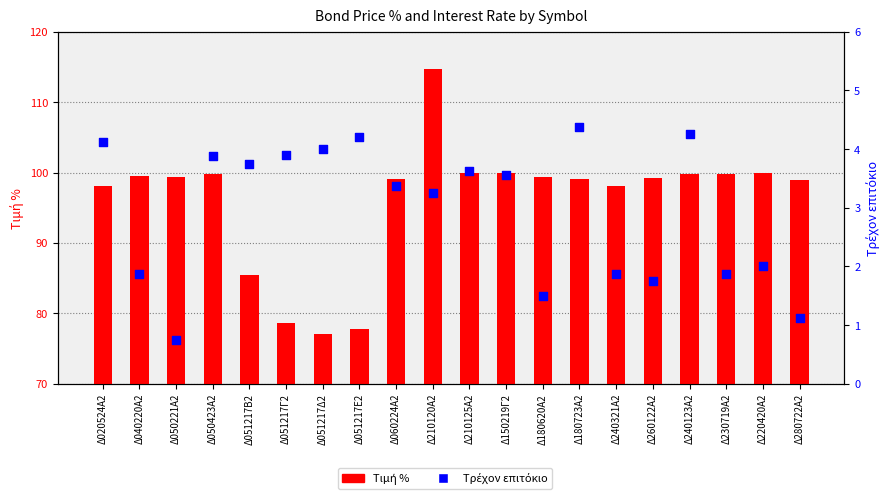

At how many categories does at least one series exceed 98?

16